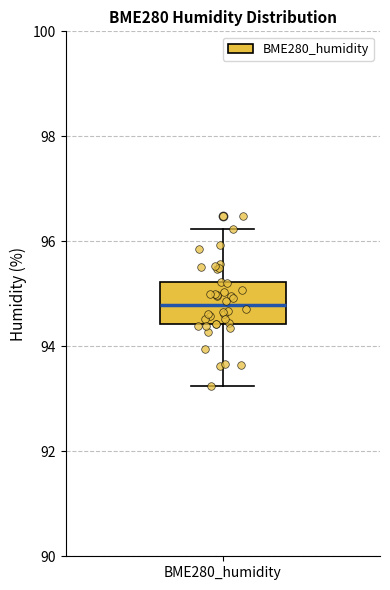

Transcribe this box plot: give where the median line is, the range the box spans, and where the two whiskers end, as read against the y-axis. The values are not printed on the chart, so give them approximately, as read against the axis.

median 94.8, box 94.4 to 95.2, whiskers 93.2 to 96.2